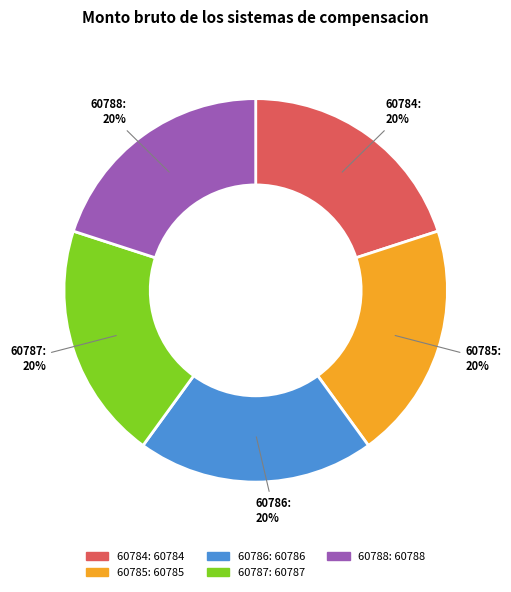

To the nearest percent, what portion does 60788: 60788 represent?

20%